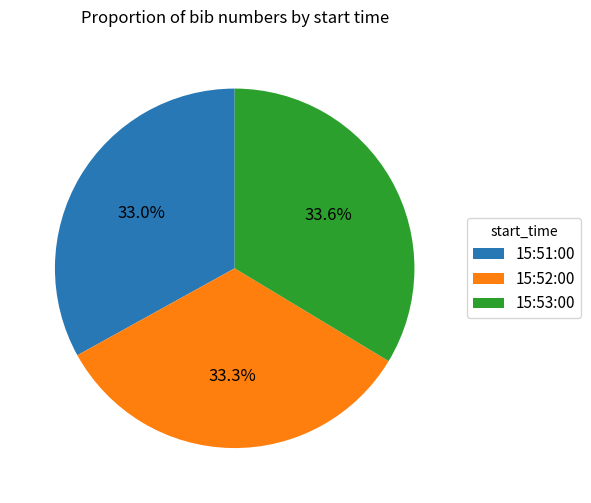

Approximately how many times larger is the value at 15:53:00 compared to 15:52:00?

1.0